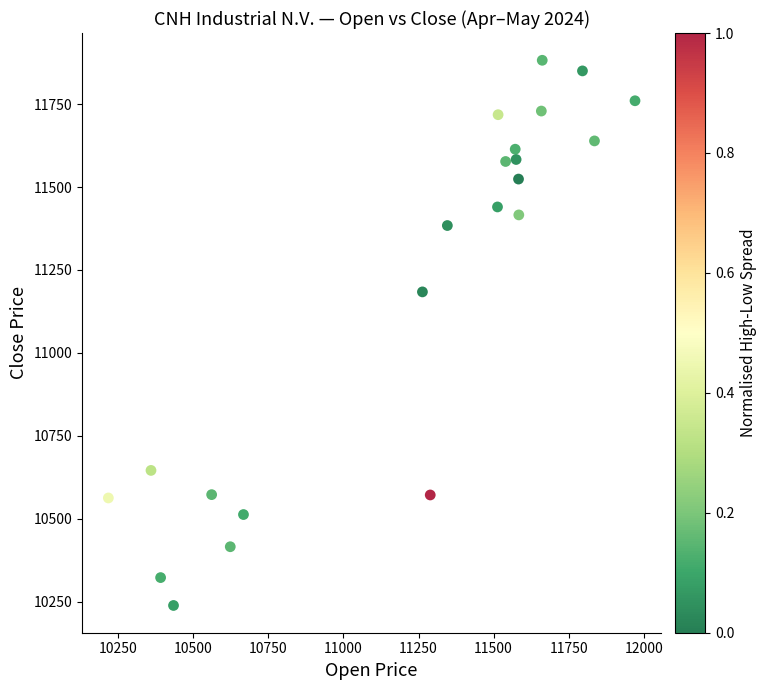

What is the range of X values (max minus min)?

1754